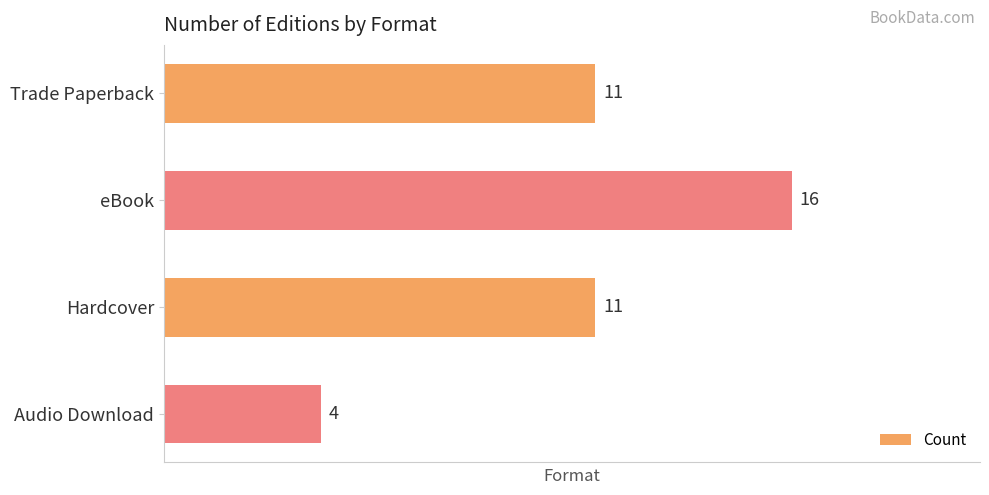

How many values are below 11?

1